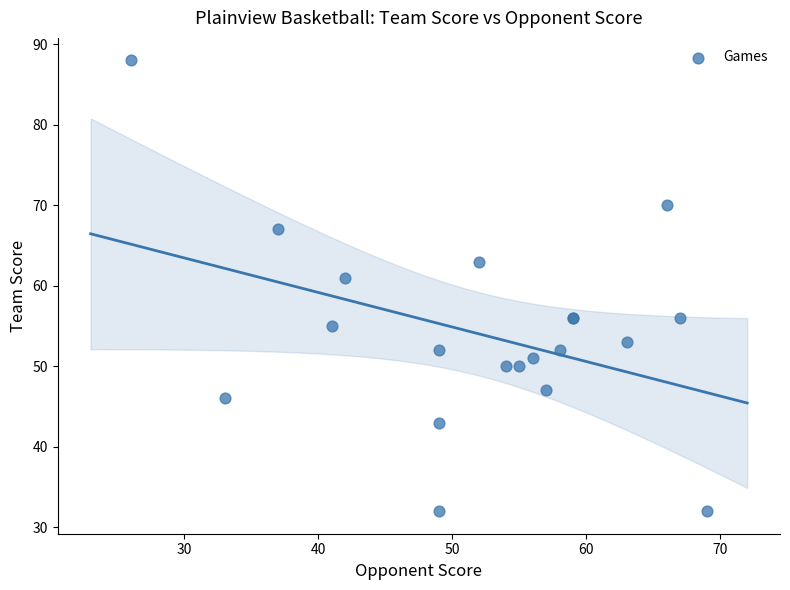

What Y value in the scatter plot is closest to 60?

61